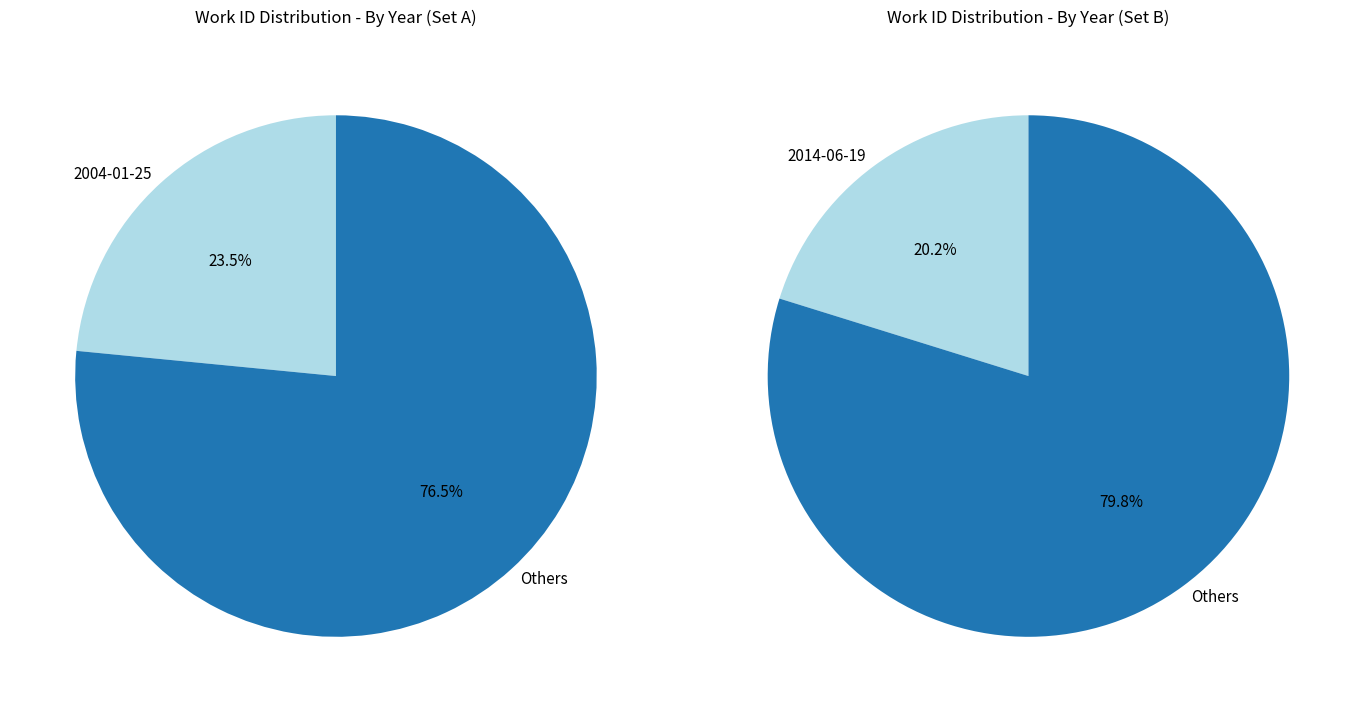

Is 2014-06-19 the majority of the pie?

No